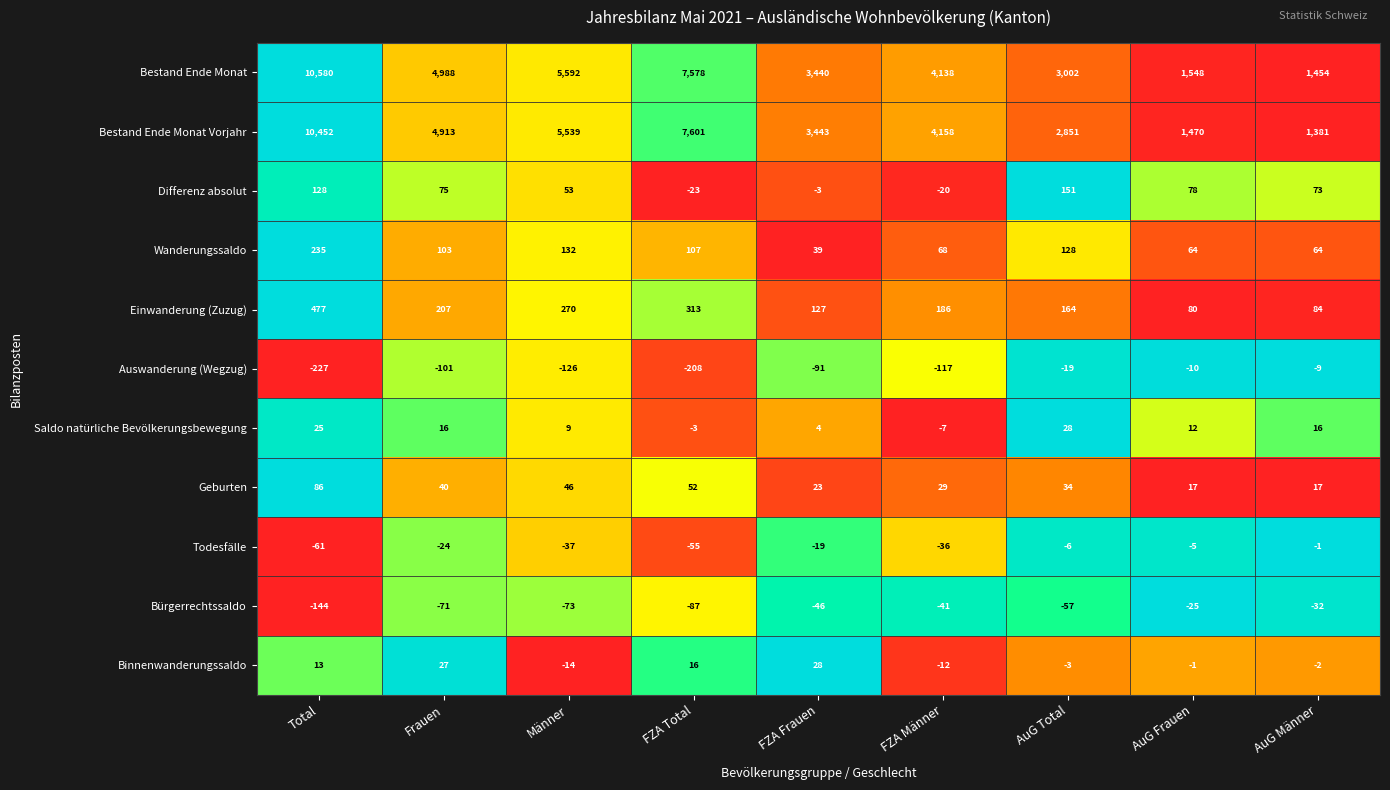

How many series are shown in this chart?

11